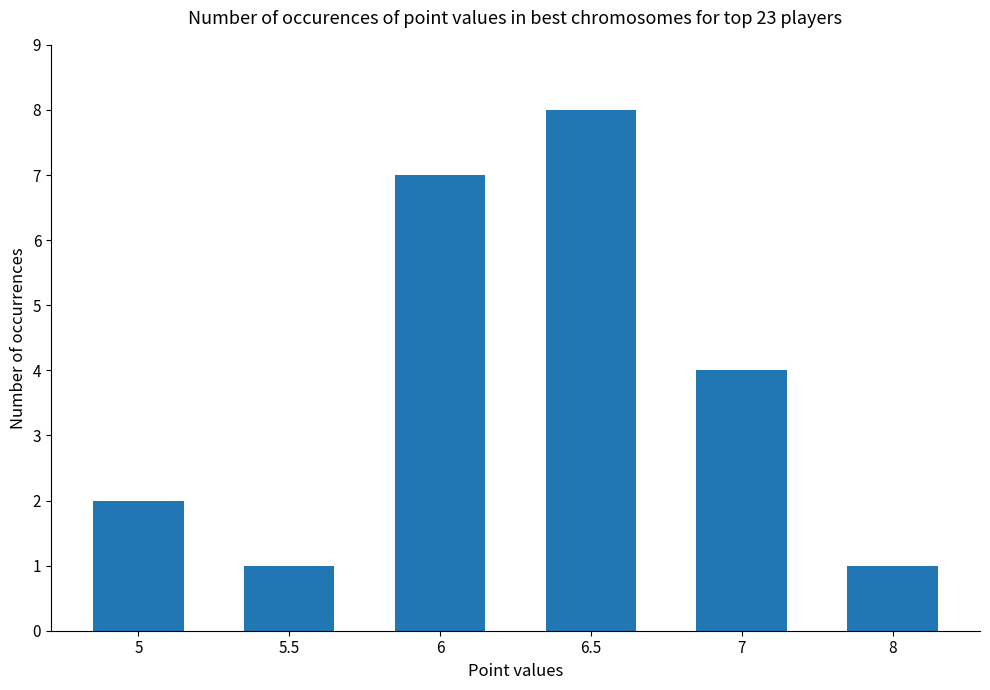

What is the sum of the values at 6 and 5.5?

8